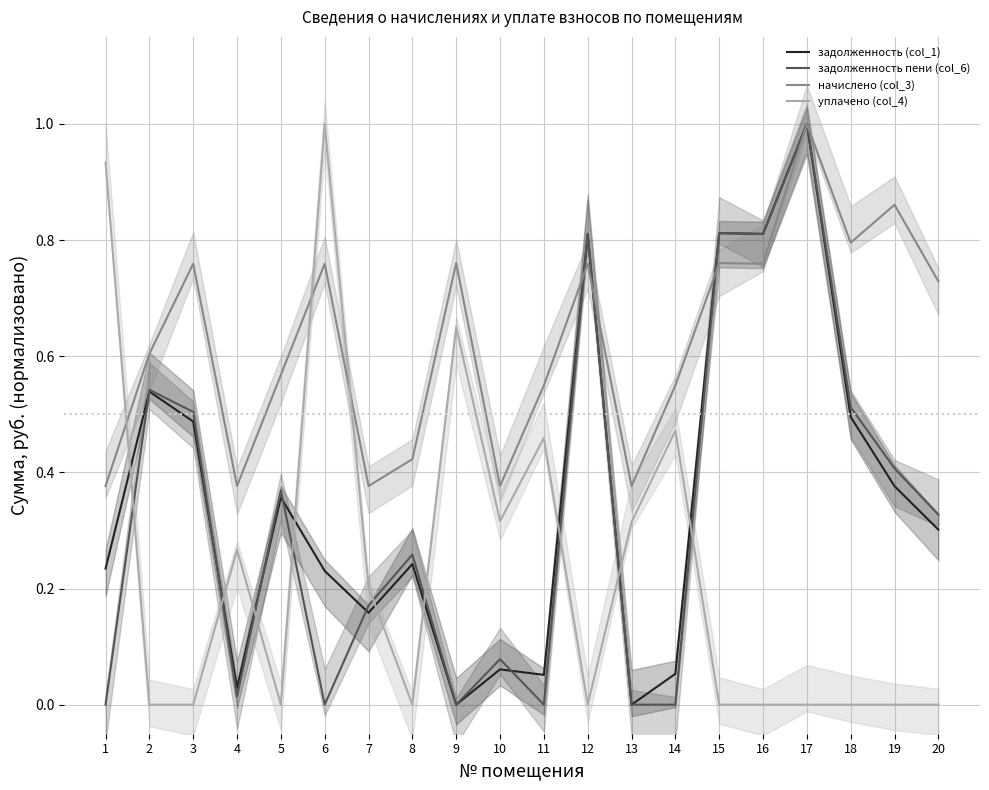

Which category has the highest value across all series?

17